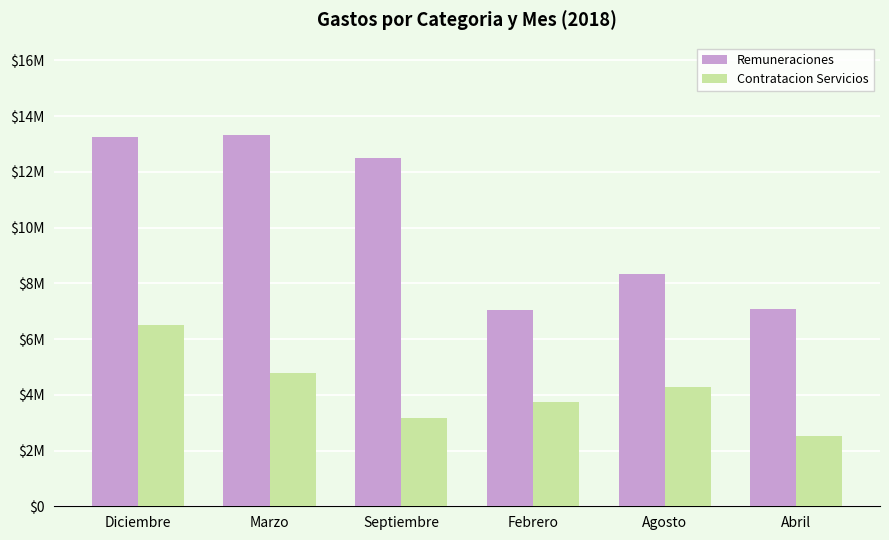

List the labels in order of Remuneraciones value, largest first.

Marzo, Diciembre, Septiembre, Agosto, Abril, Febrero